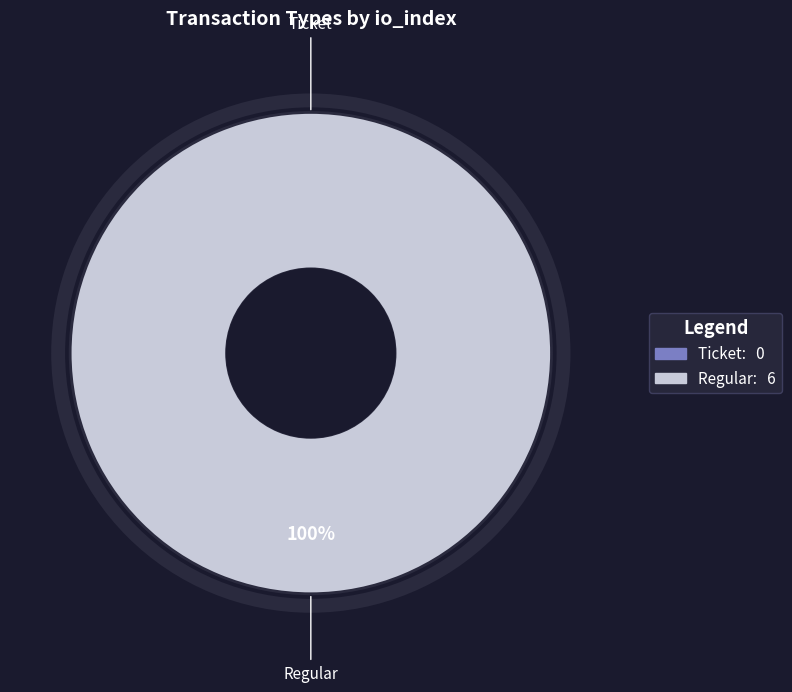

Combined, what portion of the pie is Ticket and Regular?

100.0%